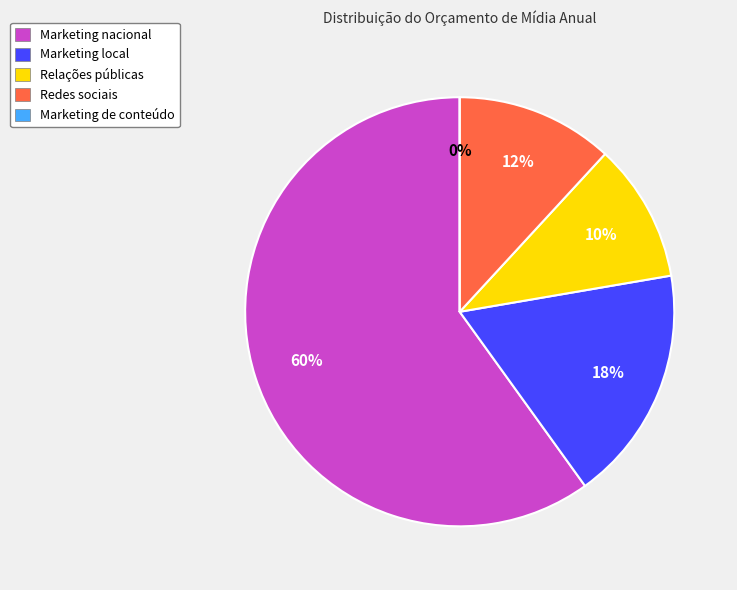

Which category has the smallest portion of the pie?

Marketing de conteúdo